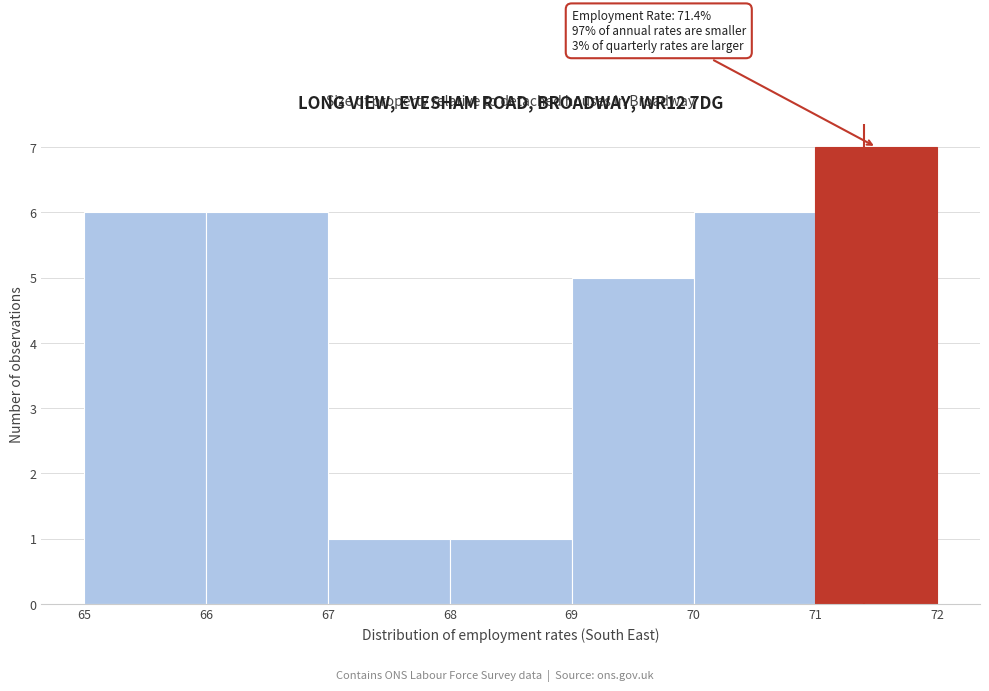

Which range on the x-axis has the tallest bar?

71 to 72